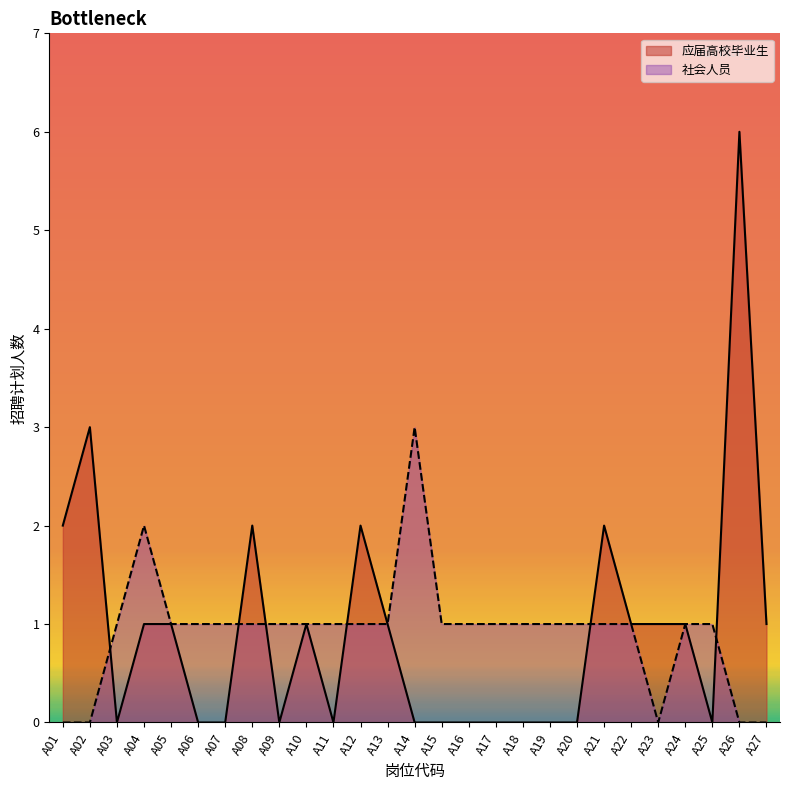

How many lines are shown in the chart?

2